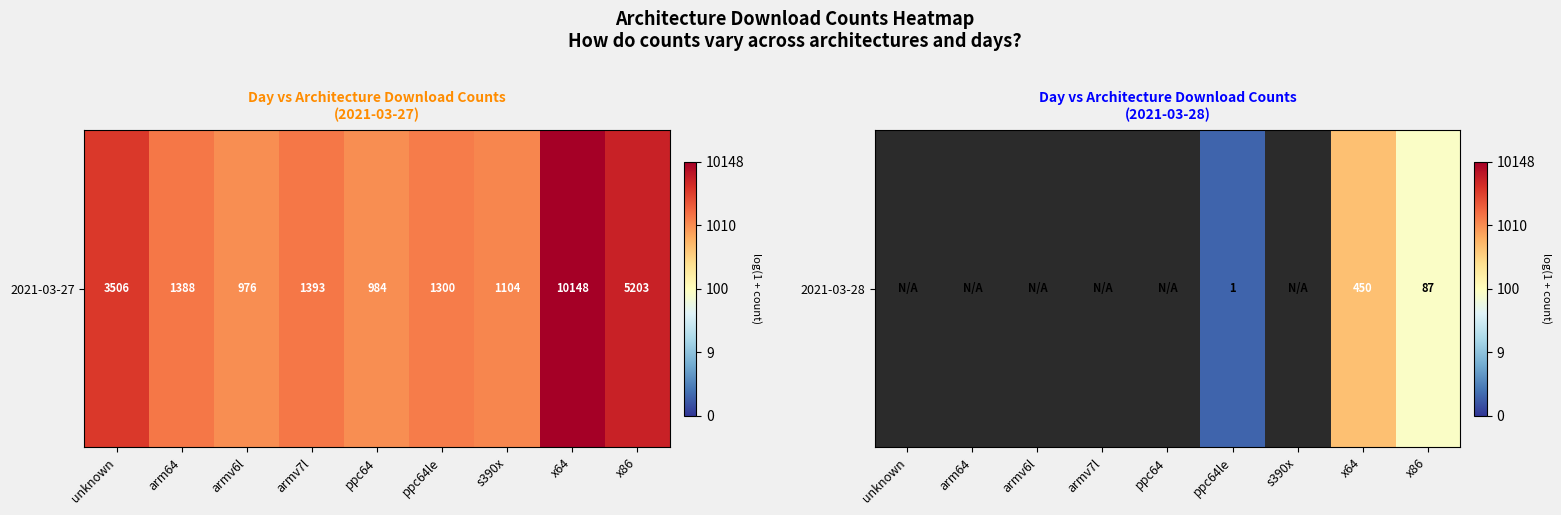

Which label corresponds to the smallest value in the chart?

ppc64le